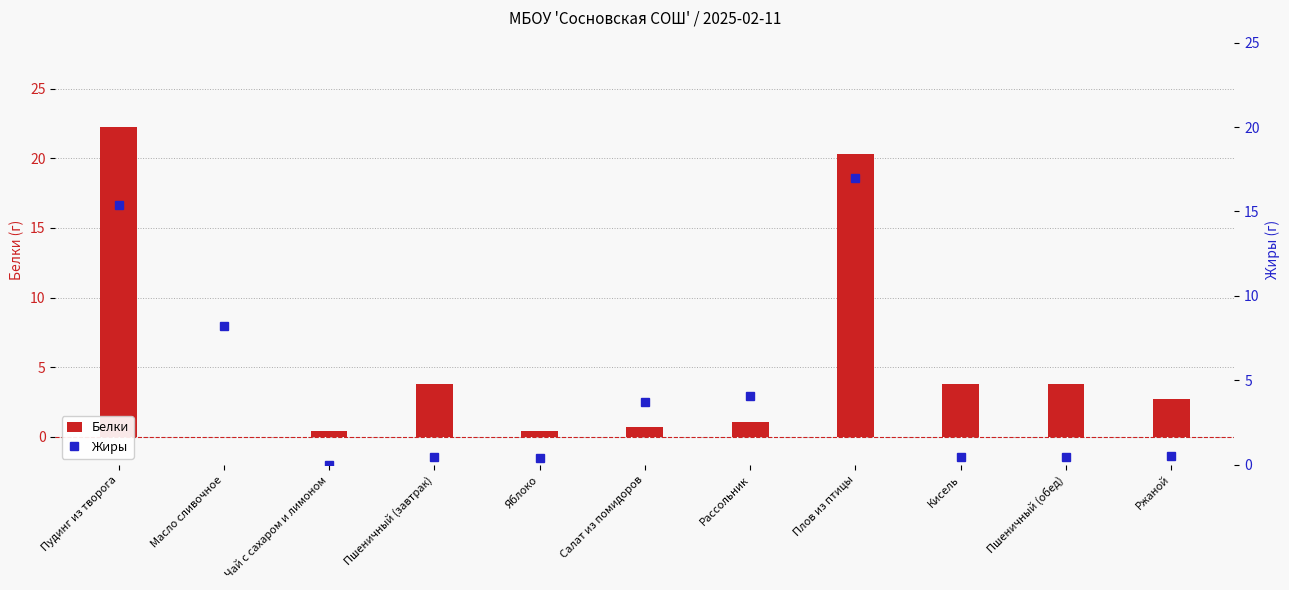

Which category has the highest value across all series?

Пудинг из творога